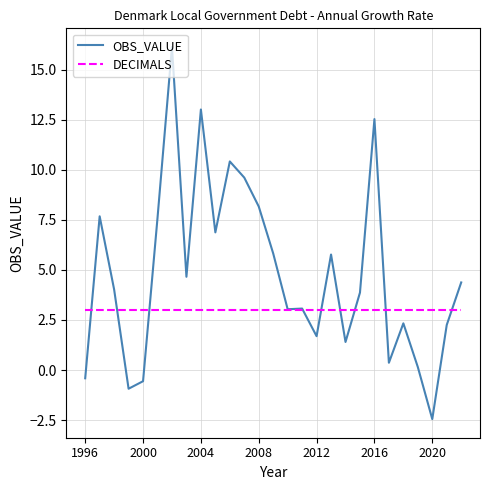

Rank the series by their average value, from highest to lowest.

OBS_VALUE, DECIMALS